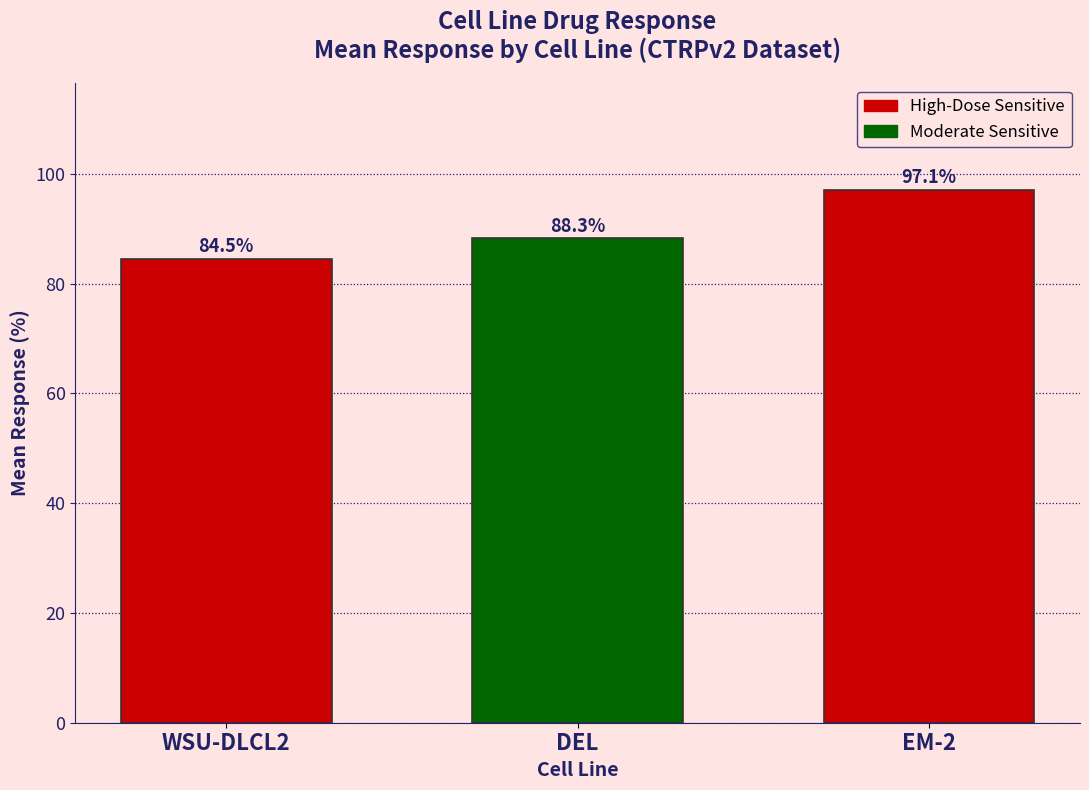

At which label is the value closest to 90?

DEL